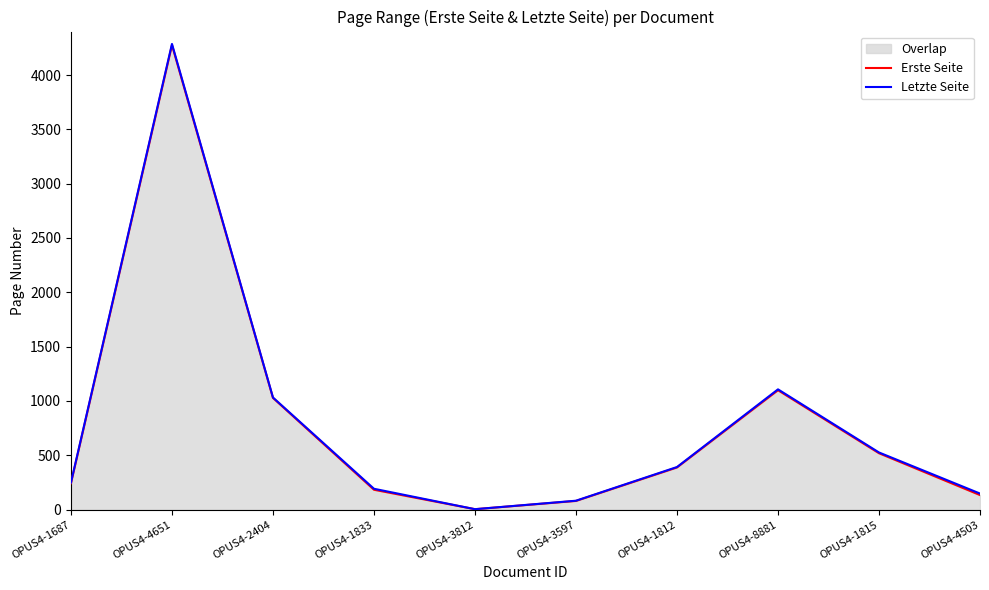

List the series in order of their overall mean, lowest first.

Erste Seite, Letzte Seite